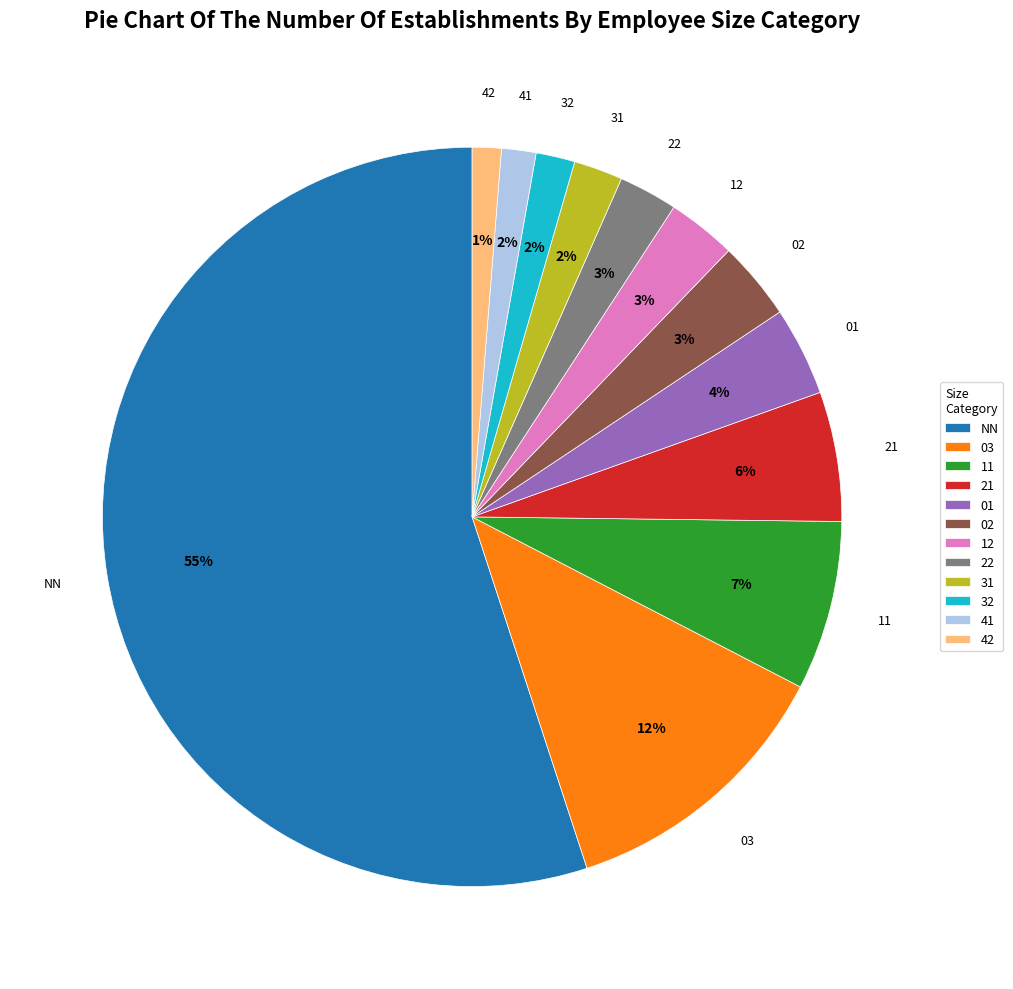

Which has a higher value, 03 or 41?

03